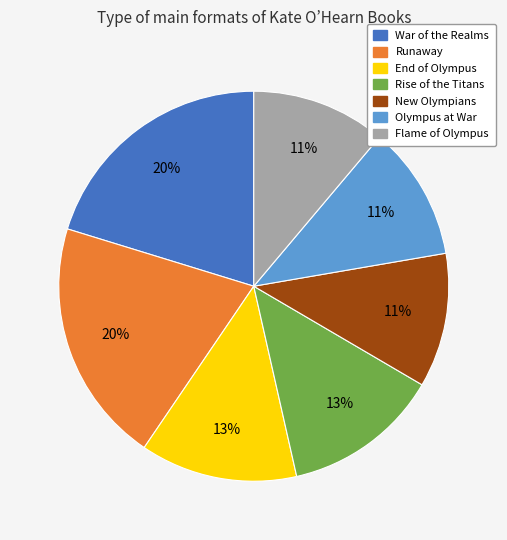

Is the sum of Olympus at War and Runaway greater than half?

No